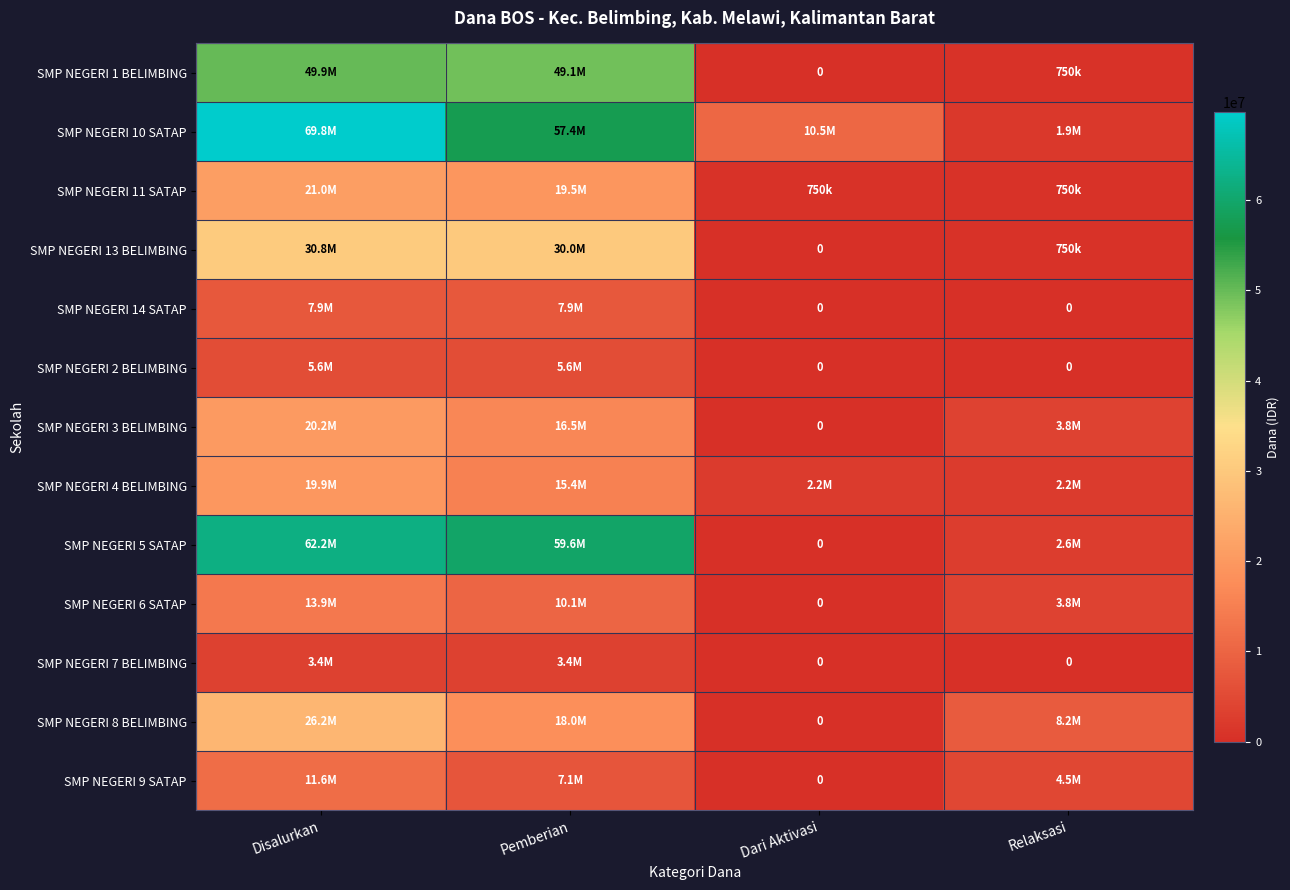

The value of SMP NEGERI 11 SATAP at Dari Aktivasi is 1249224. True or false?

False